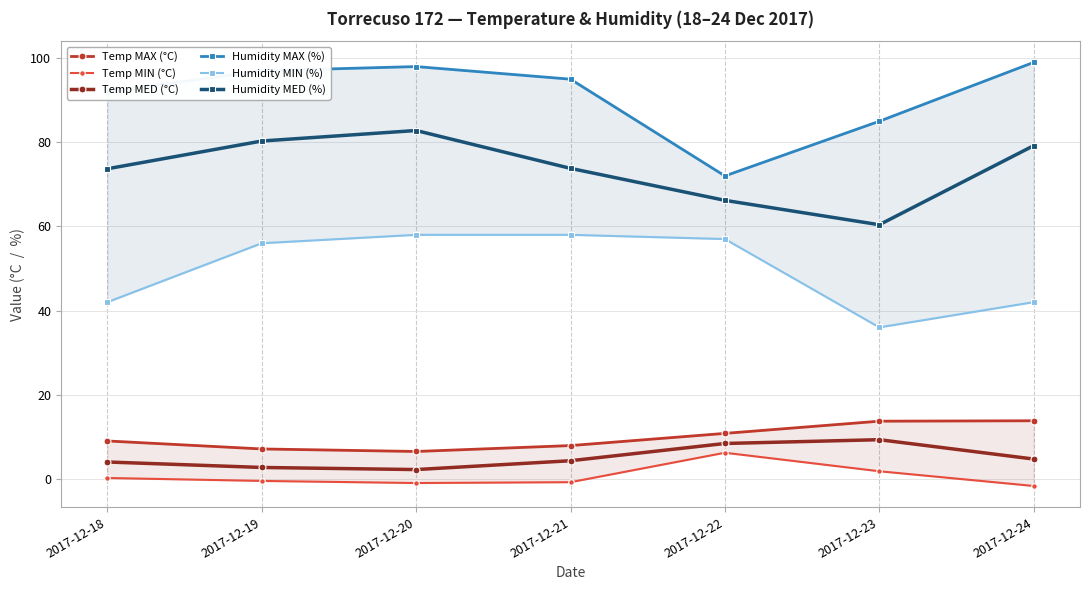

What is the total value across all series at 2017-12-24?

237.0